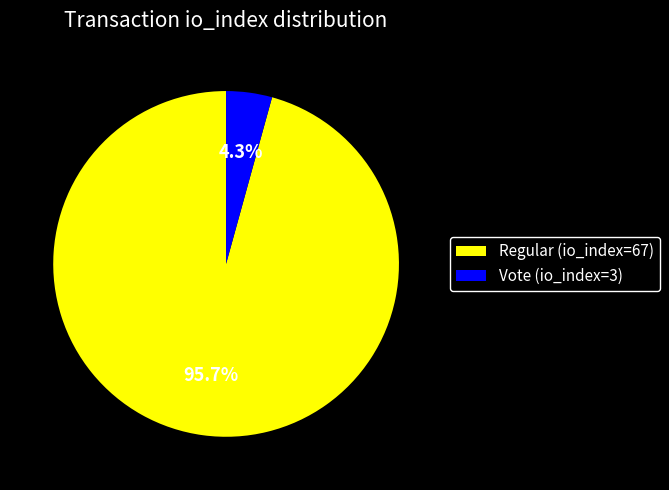

Which has a higher value, Regular (io_index=67) or Vote (io_index=3)?

Regular (io_index=67)